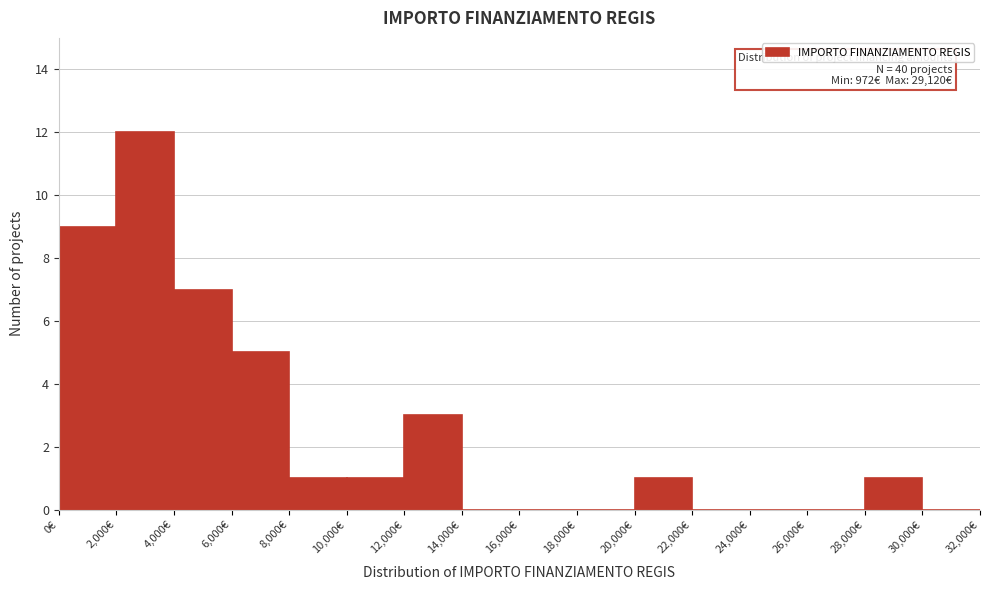

Over which range of the x-axis is the bar tallest?

2000 to 4000